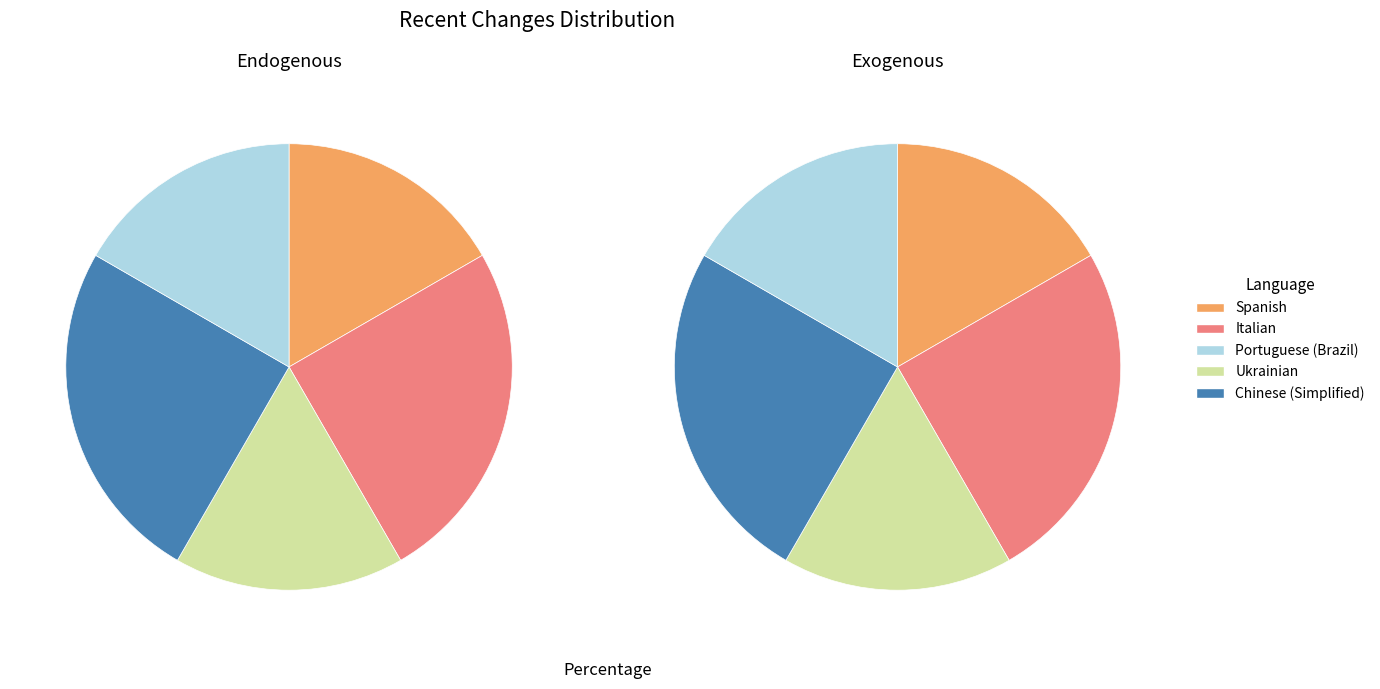

Combined, do Czech and Spanish (Latin America) account for over 50%?

No